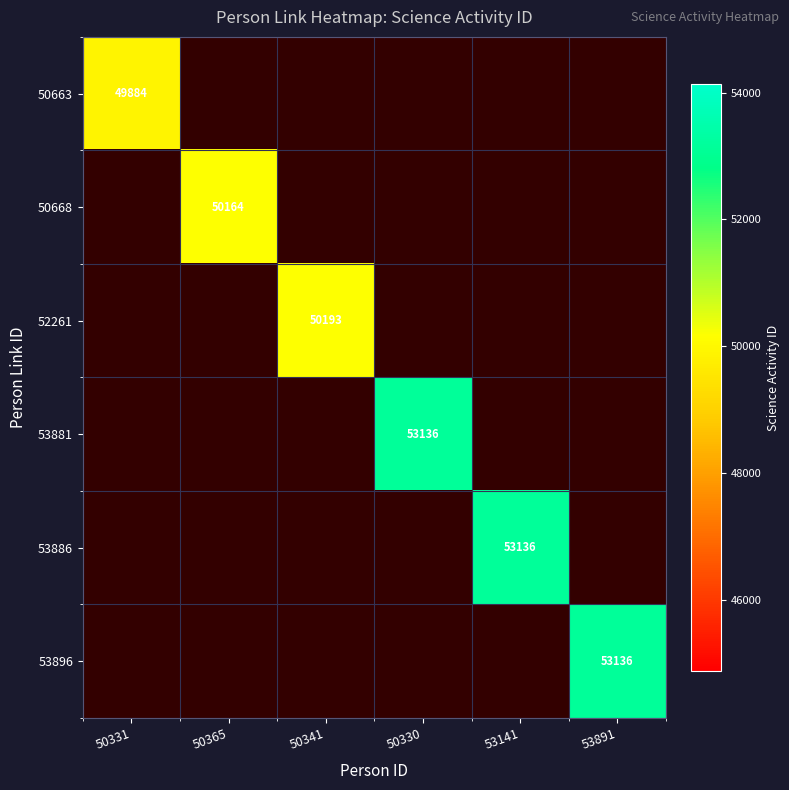

True or false: 50668 has a value of 29250 at 50365.

False